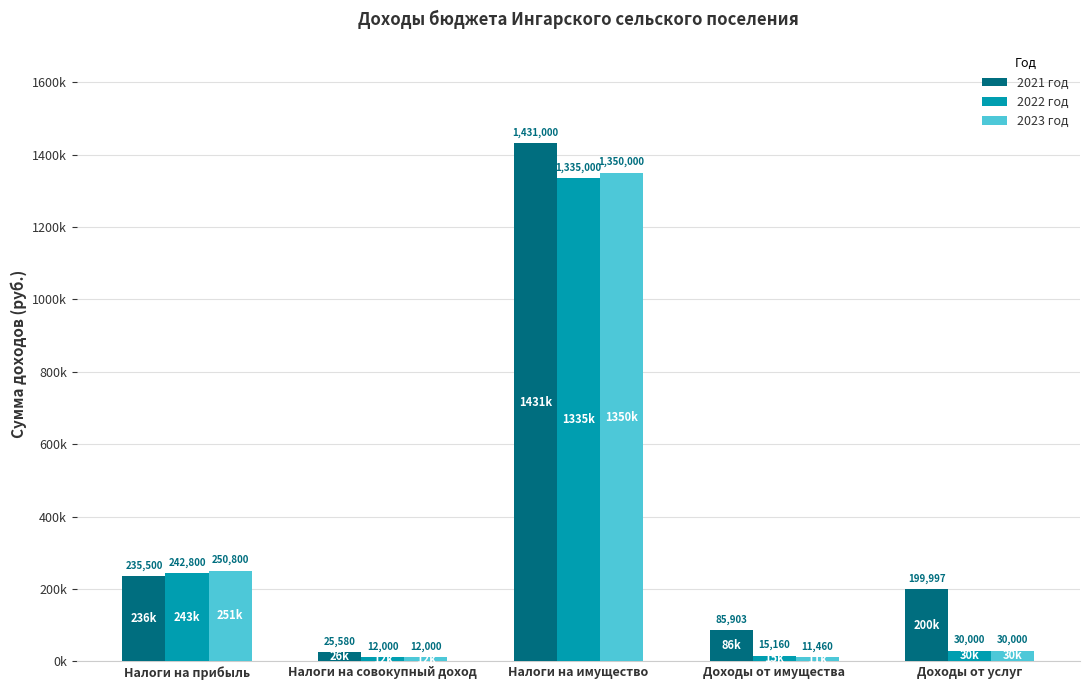

At which category does the chart reach its minimum across all series?

Доходы от имущества